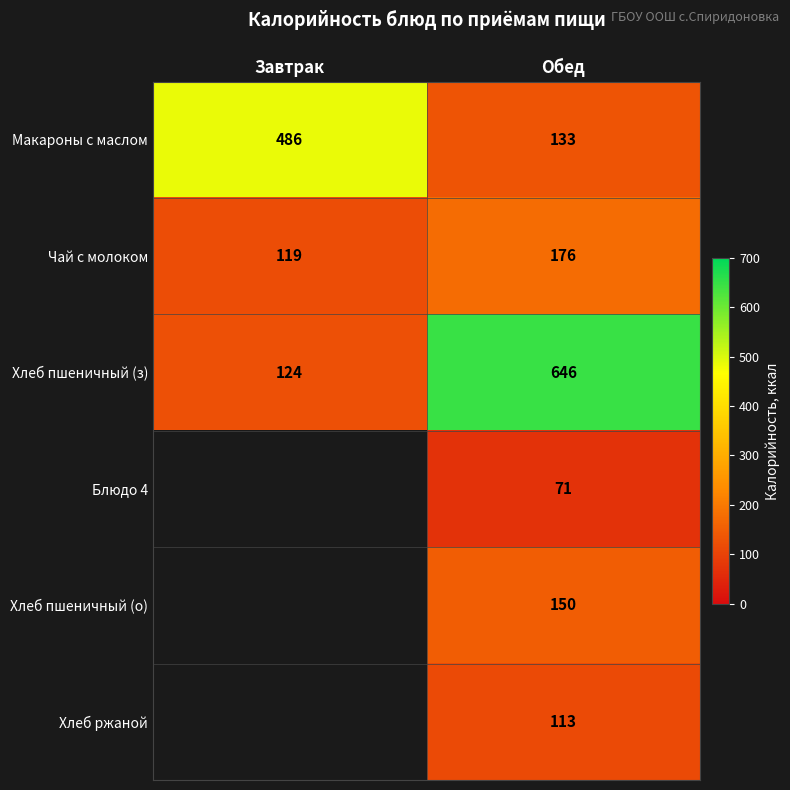

What is the difference between the Чай с молоком values at Обед and Завтрак?

57